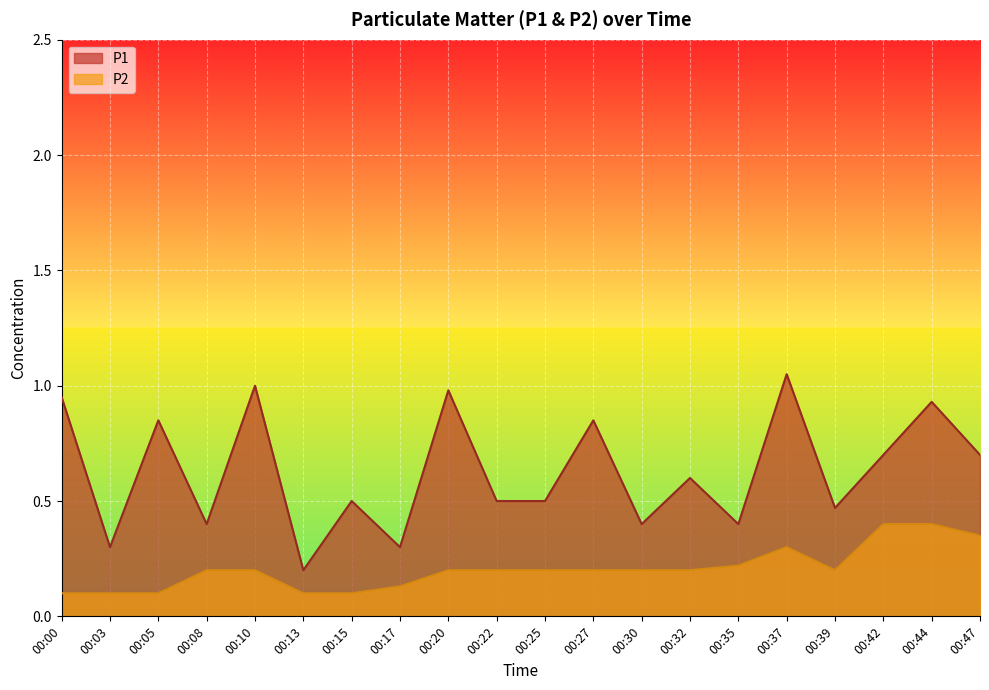

True or false: P1 has more than 1 points higher than both neighbors.

True